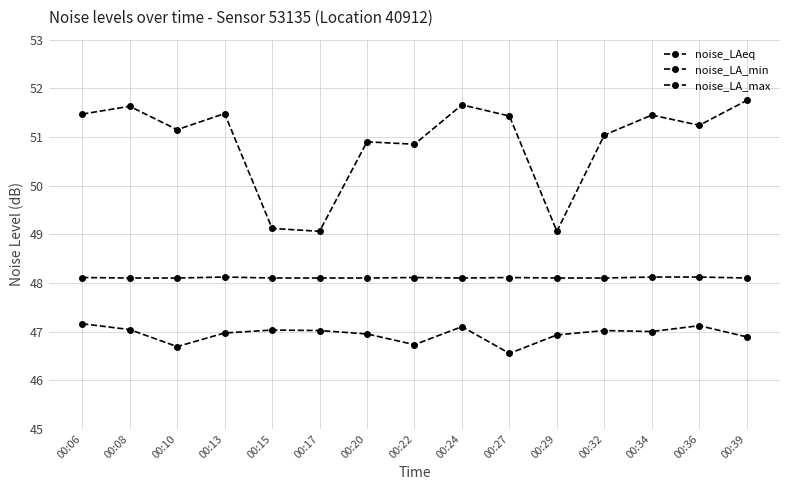

Rank the series at 00:39 from lowest to highest value.

noise_LA_min, noise_LAeq, noise_LA_max